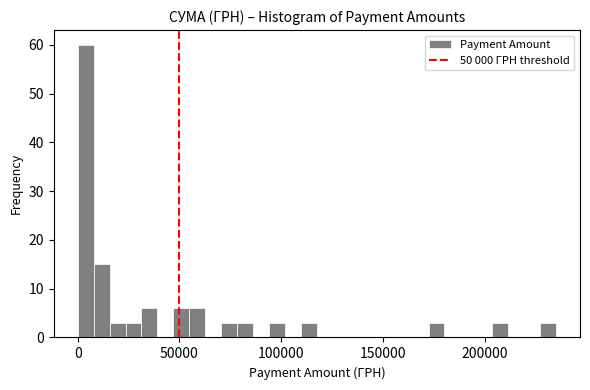

Read against the x-axis, roughly where is the centre of the tallest bar?

5000